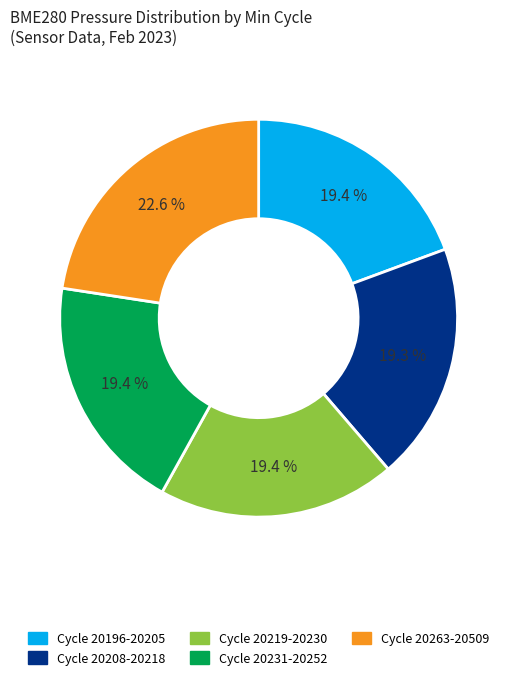

Is there a majority slice in this chart?

No